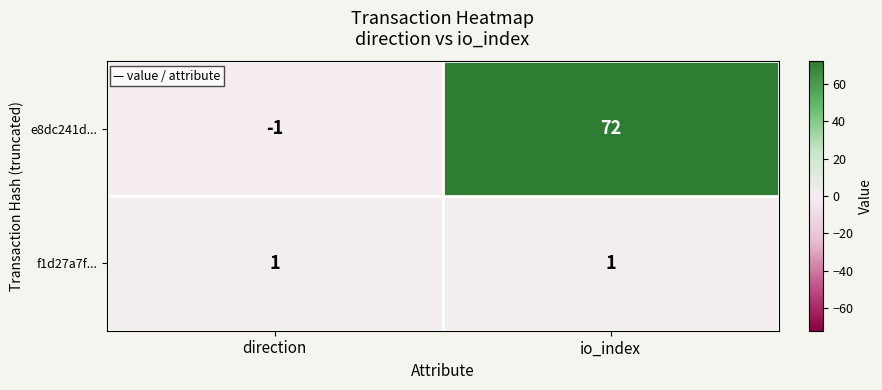

What is the difference between the highest and lowest values at direction?

2